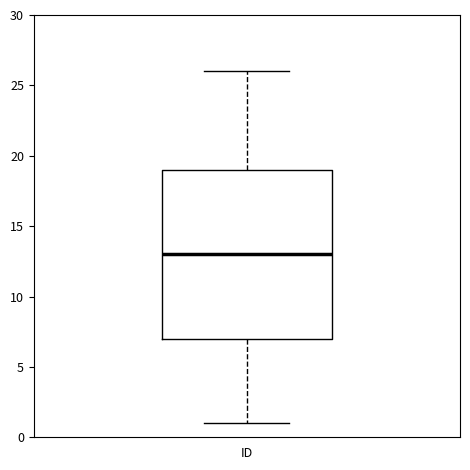

Transcribe this box plot: give where the median line is, the range the box spans, and where the two whiskers end, as read against the y-axis. The values are not printed on the chart, so give them approximately, as read against the axis.

median 13, box 7 to 19, whiskers 1 to 26